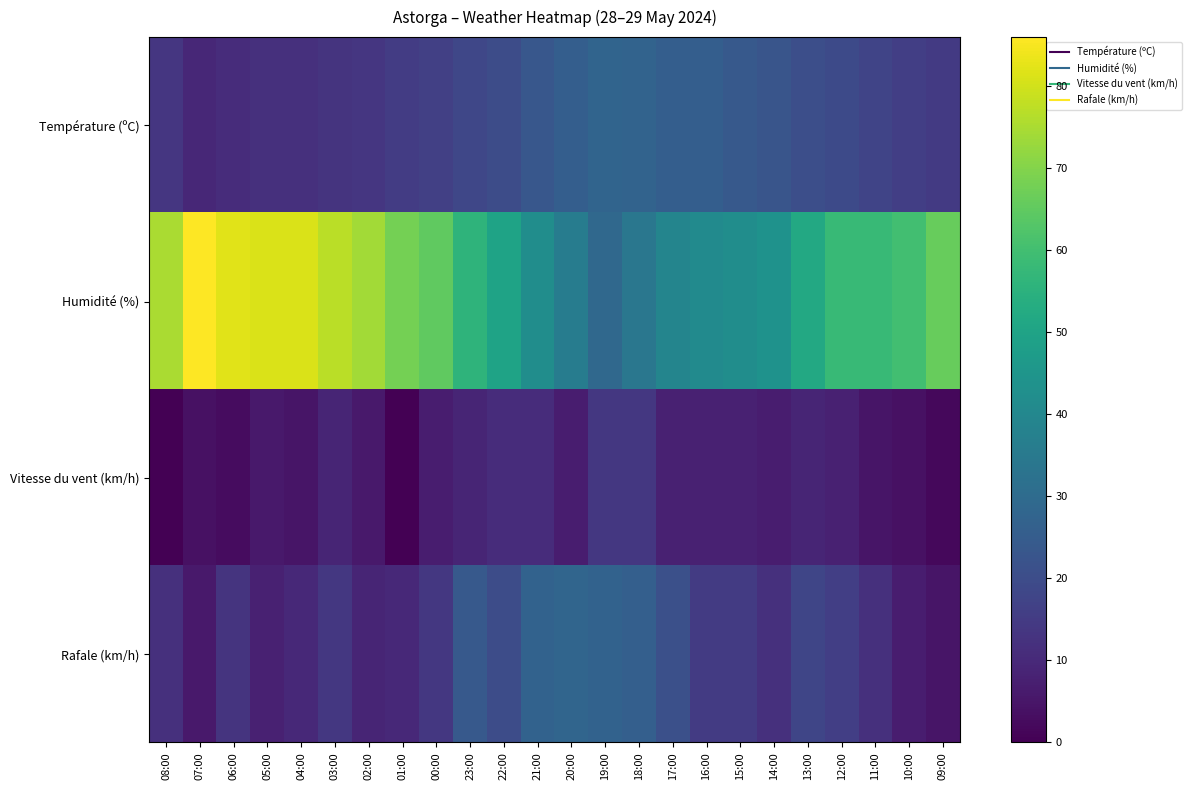

Reading left to right, extract all data points from this chart.

Température (ºC): 08:00=13.7	07:00=9.5	06:00=10.9	05:00=11.8	04:00=11.8	03:00=12.8	02:00=13.7	01:00=15.3	00:00=16.3	23:00=18.3	22:00=20.0	21:00=23.4	20:00=25.7	19:00=27.7	18:00=27.3	17:00=25.8	16:00=25.8	15:00=24.0	14:00=22.6	13:00=20.7	12:00=19.2	11:00=17.7	10:00=16.0	09:00=14.6
Humidité (%): 08:00=75.0	07:00=86.0	06:00=82.0	05:00=81.0	04:00=81.0	03:00=77.0	02:00=74.0	01:00=68.0	00:00=65.0	23:00=56.0	22:00=50.0	21:00=42.0	20:00=36.0	19:00=29.0	18:00=34.0	17:00=39.0	16:00=41.0	15:00=42.0	14:00=44.0	13:00=52.0	12:00=58.0	11:00=58.0	10:00=60.0	09:00=66.0
Vitesse du vent (km/h): 08:00=0.0	07:00=4.0	06:00=3.0	05:00=6.0	04:00=5.0	03:00=9.0	02:00=6.0	01:00=0.0	00:00=7.0	23:00=9.0	22:00=11.0	21:00=11.0	20:00=7.0	19:00=14.0	18:00=14.0	17:00=8.0	16:00=8.0	15:00=8.0	14:00=7.0	13:00=9.0	12:00=8.0	11:00=5.0	10:00=4.0	09:00=2.0
Rafale (km/h): 08:00=12.0	07:00=6.0	06:00=13.0	05:00=8.0	04:00=10.0	03:00=14.0	02:00=9.0	01:00=10.0	00:00=14.0	23:00=24.0	22:00=20.0	21:00=27.0	20:00=28.0	19:00=27.0	18:00=26.0	17:00=21.0	16:00=15.0	15:00=15.0	14:00=12.0	13:00=18.0	12:00=16.0	11:00=12.0	10:00=7.0	09:00=5.0